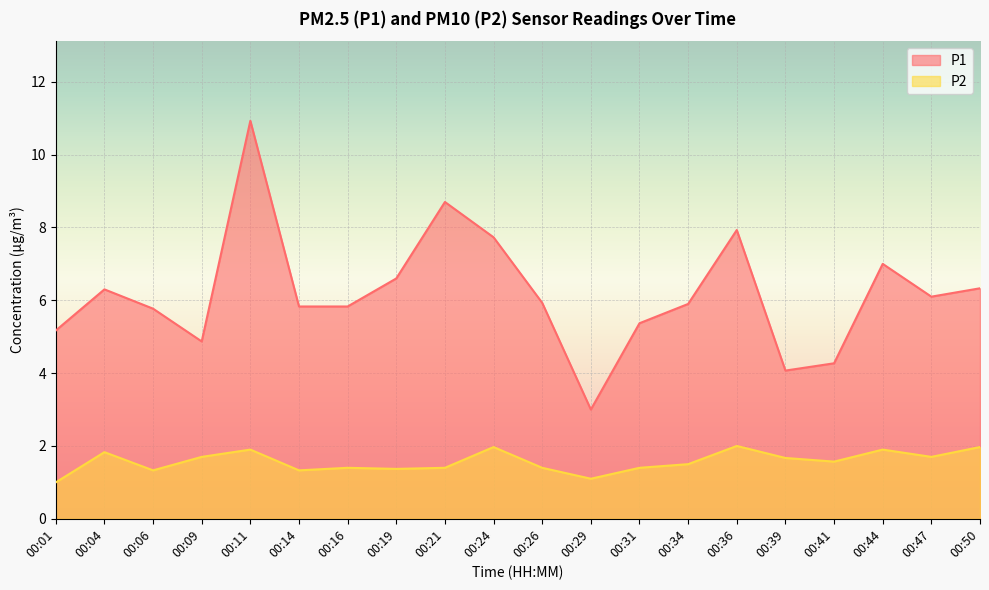

At which category is the sum across all series the highest?

00:11